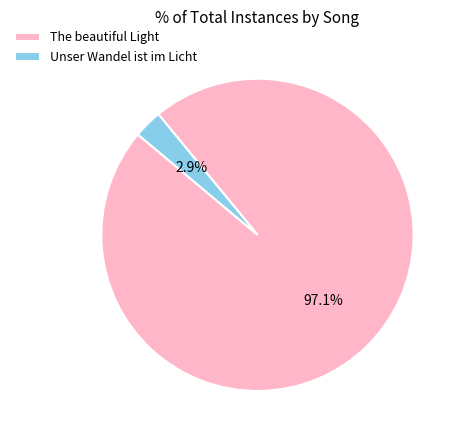

Between The beautiful Light and Unser Wandel ist im Licht, which is larger?

The beautiful Light